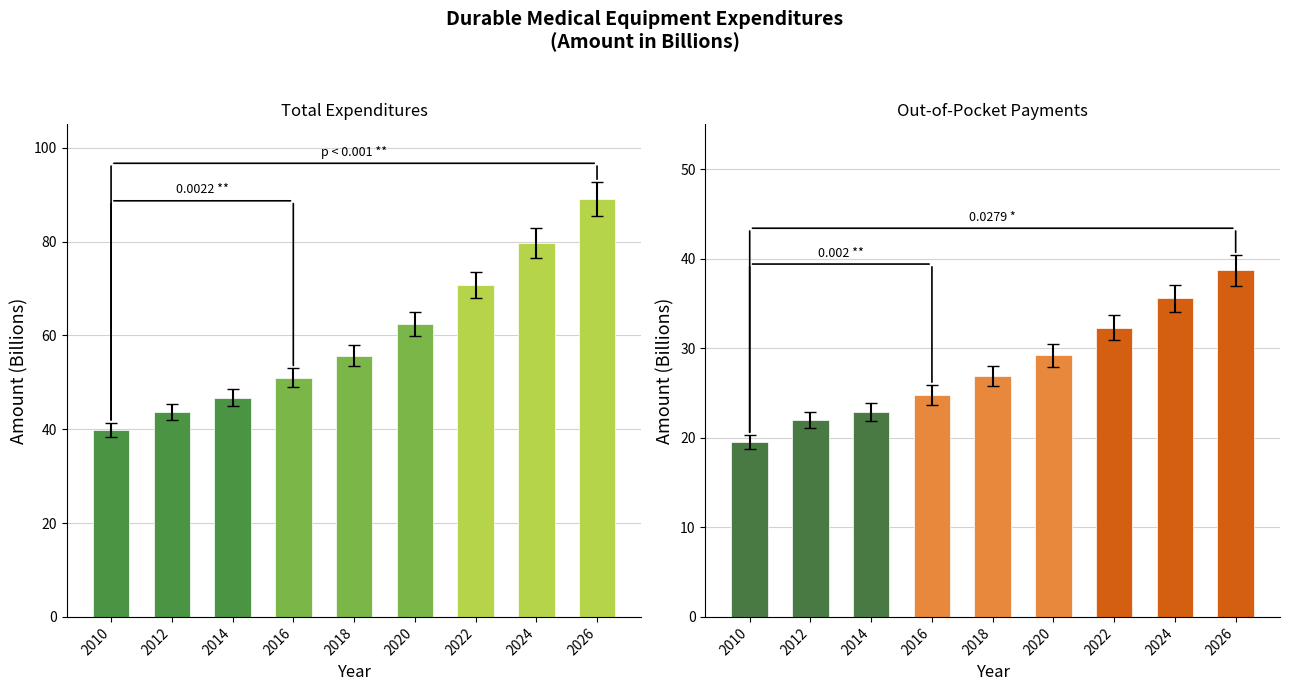

How many distinct data groups are displayed?

2